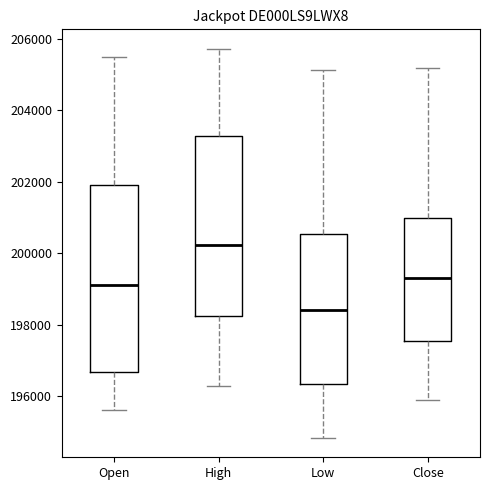

Which box has the lowest median line?

Low